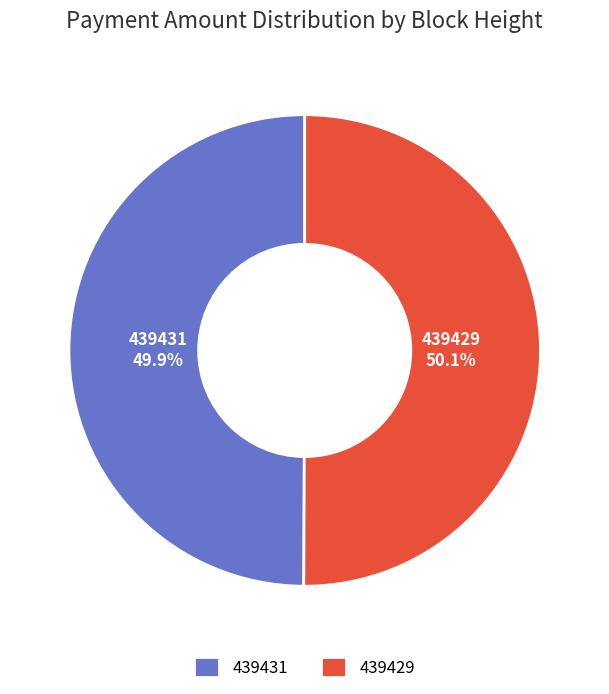

What percentage is NOT represented by 439429?

49.9%